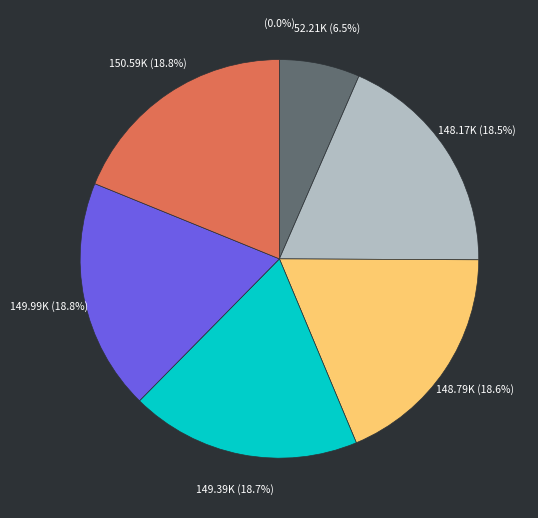

What is the ratio of the value at 12 to the value at 8?

1.0